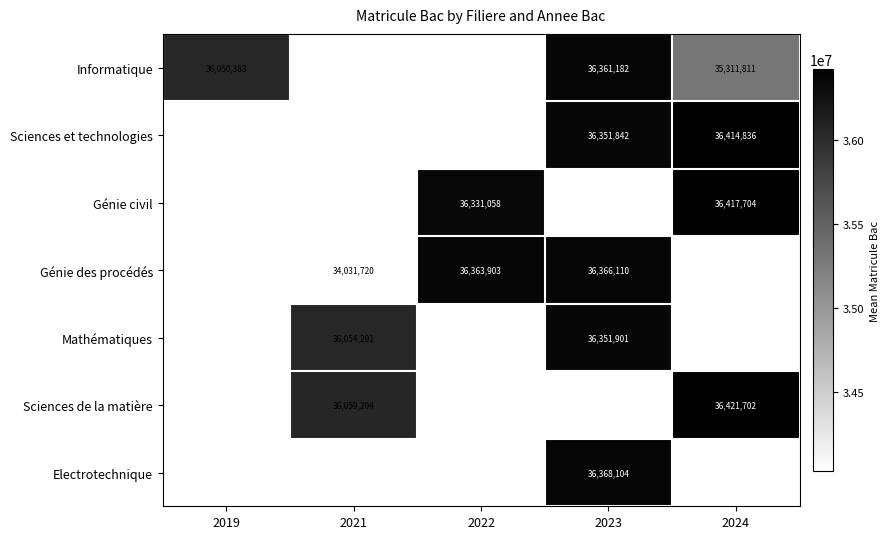

True or false: Sciences et technologies has a value of 49190501 at 2024.

False